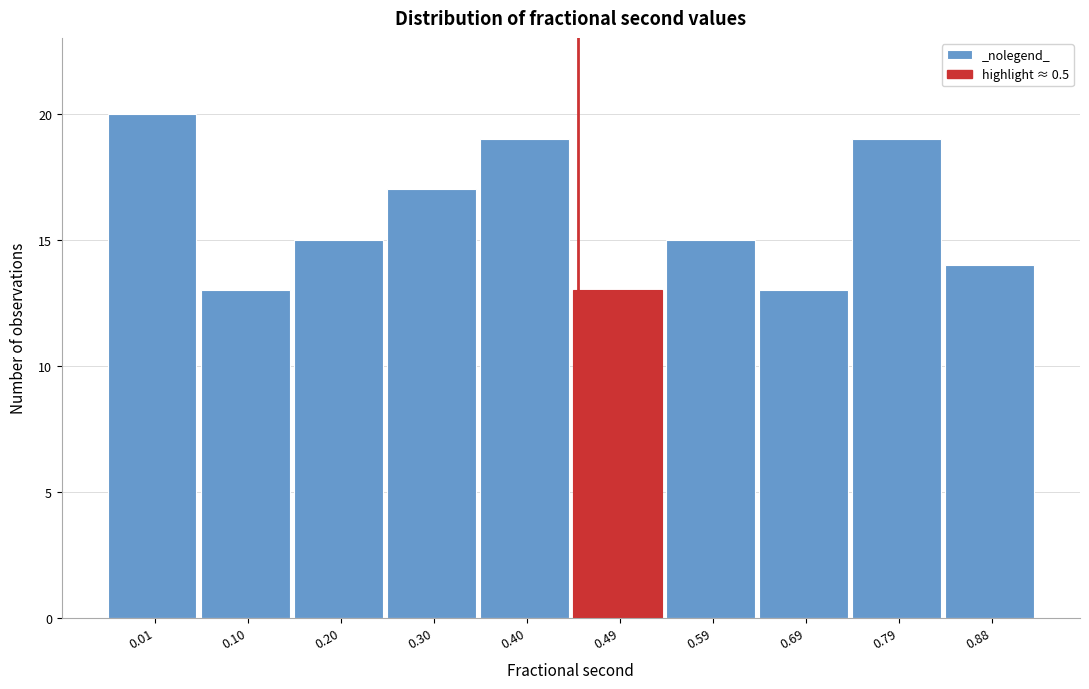

Reading left to right, transcribe all the data shown in this chart.

20	13	15	17	19	13	15	13	19	14